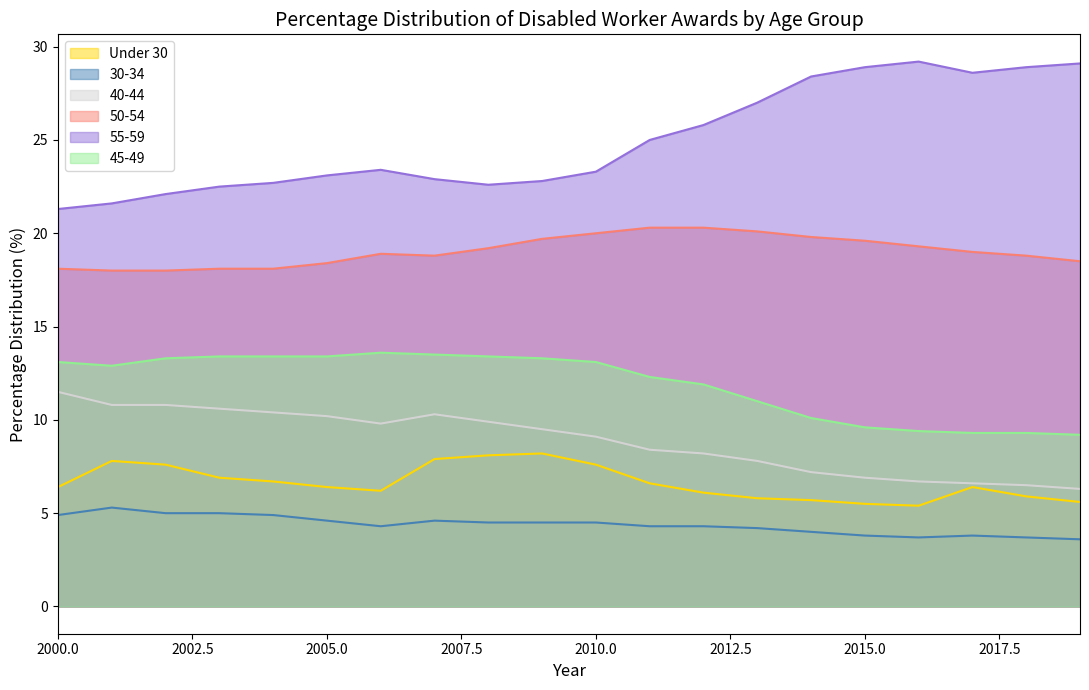

What is the highest value of the 55-59 series?

29.2